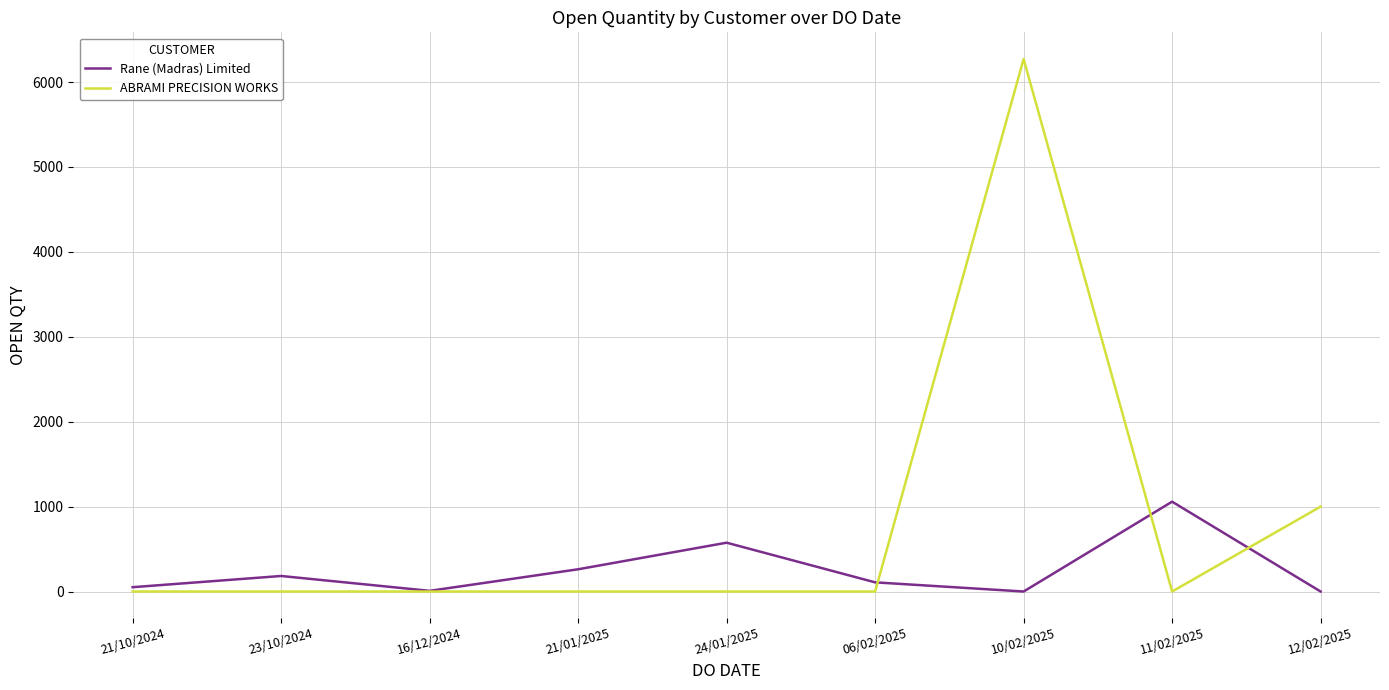

What is the maximum value shown in the chart?

6272